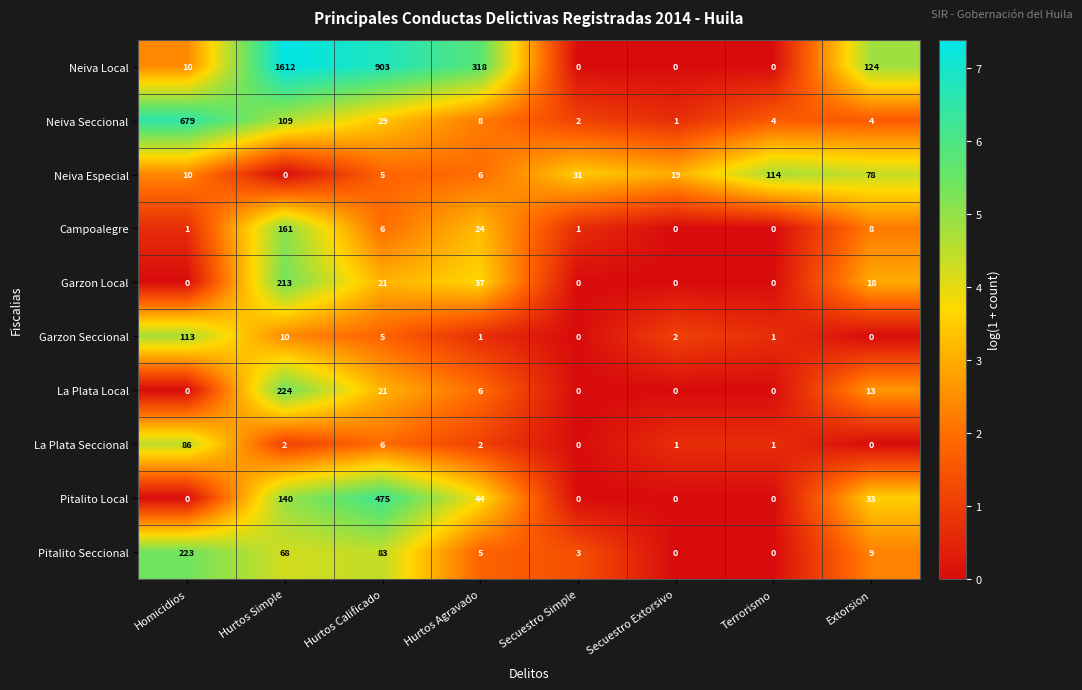

Which series has the largest total across all categories?

Neiva Local